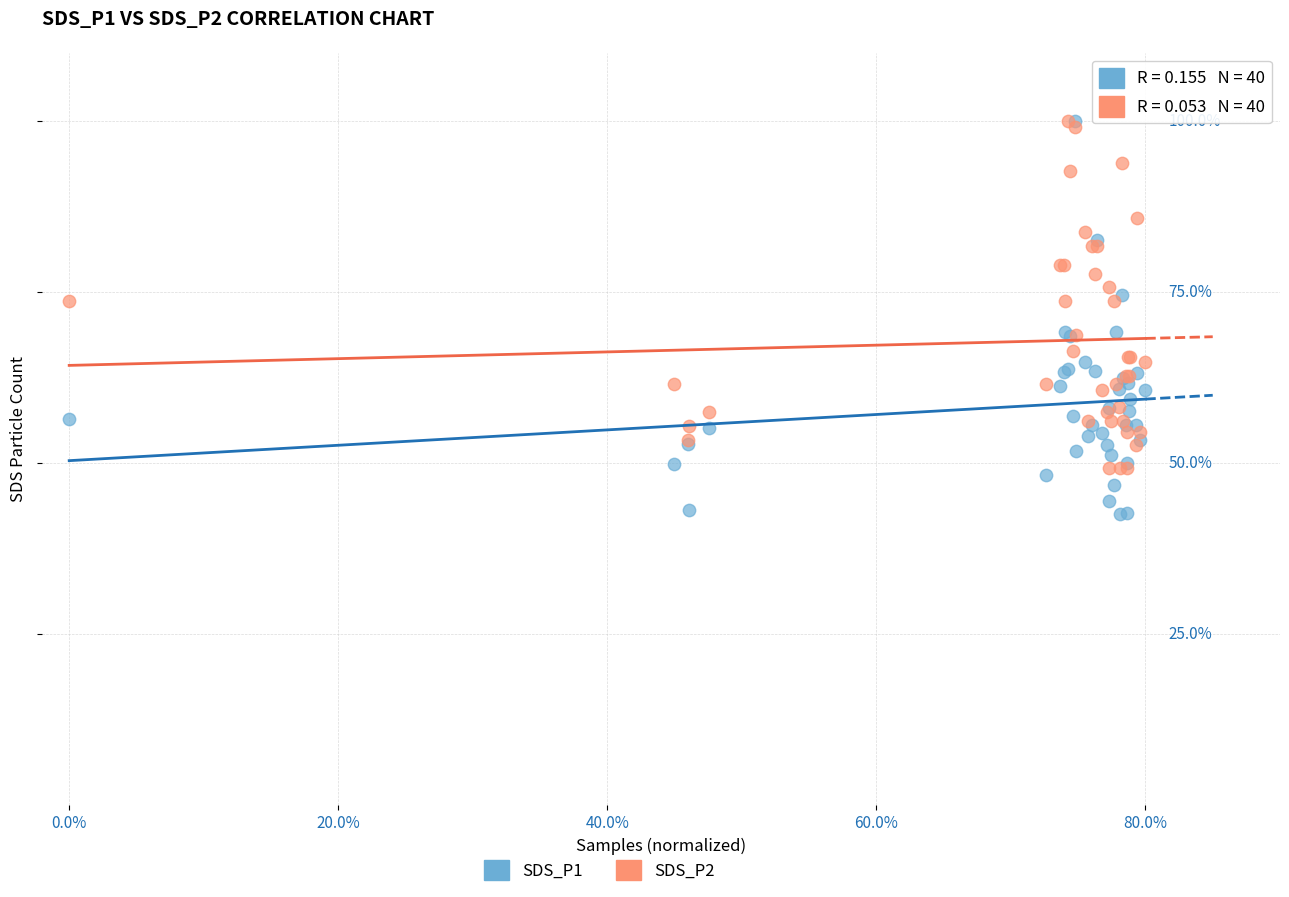

What are all the series names shown in the legend?

SDS_P1, SDS_P2